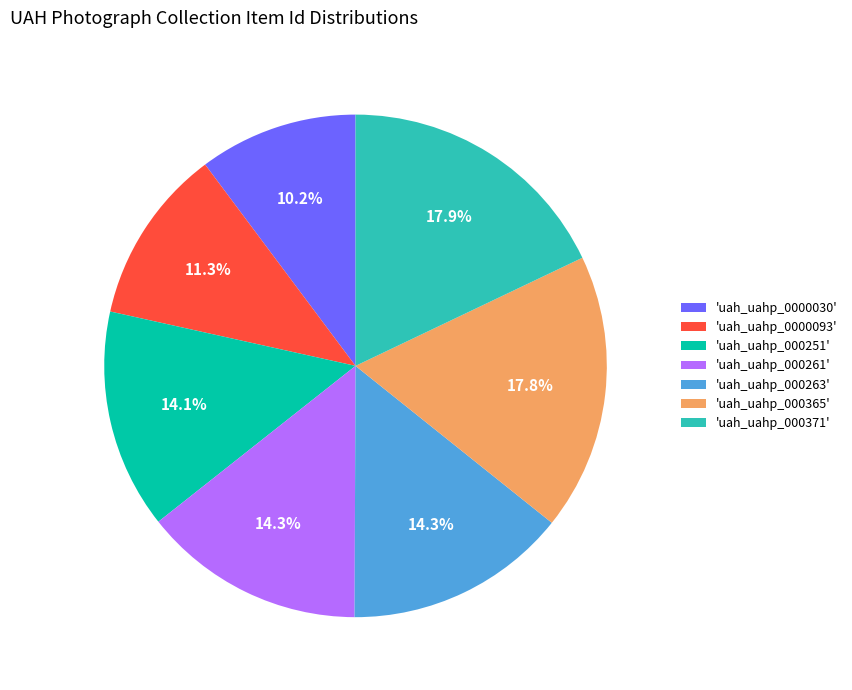

How many slices are in this pie chart?

7